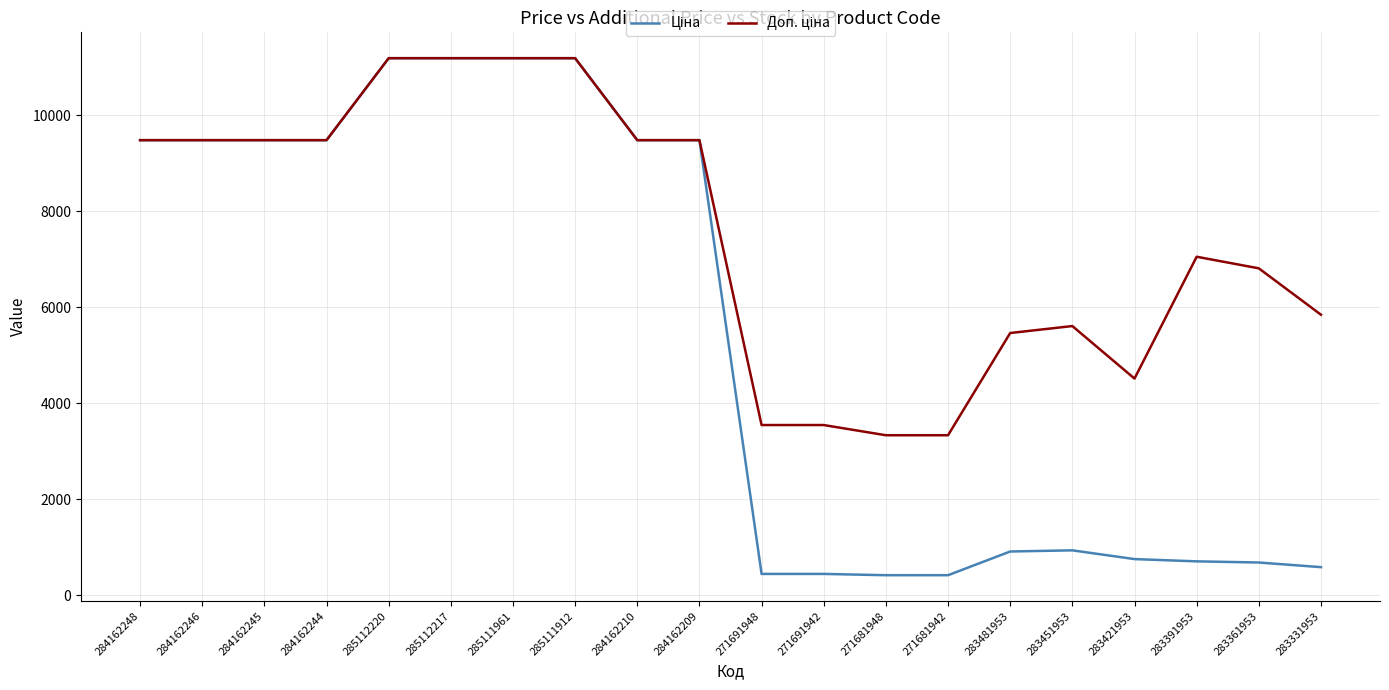

What is the difference between the highest and lowest values at 283331953?

5259.5